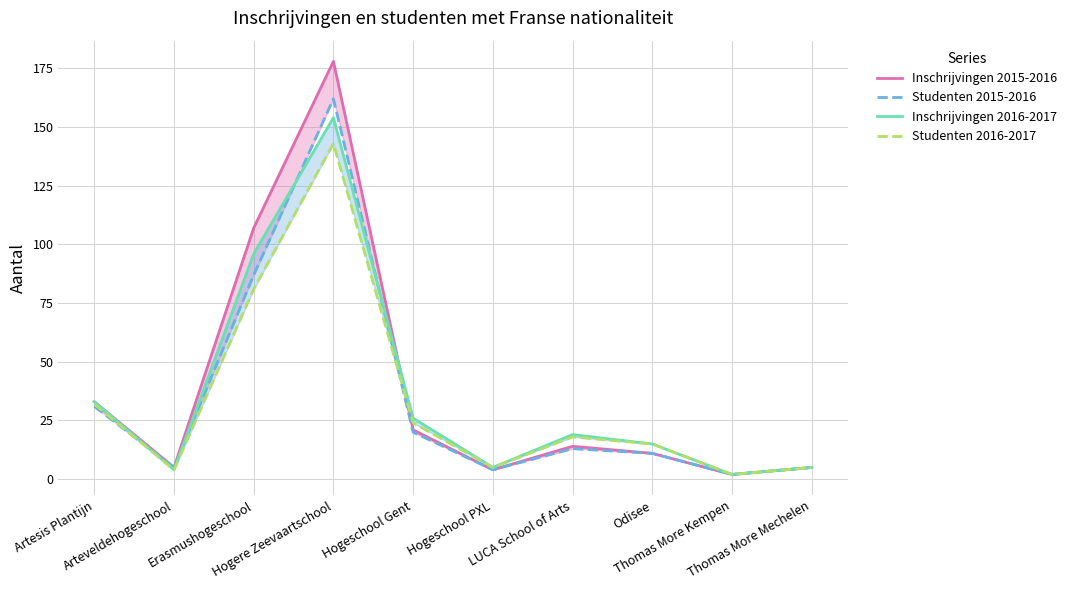

At which category does Inschrijvingen 2015-2016 reach its first local valley?

Arteveldehogeschool